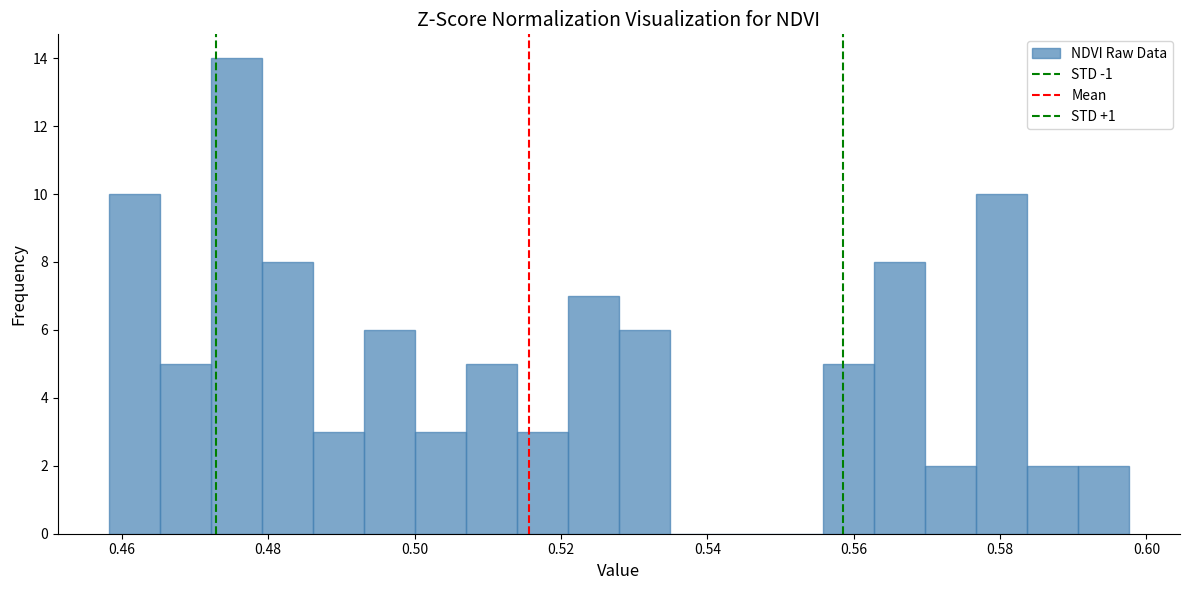

Around what value on the x-axis is the tallest bar? Give the approximate position of its centre, as read against the axis.

0.476